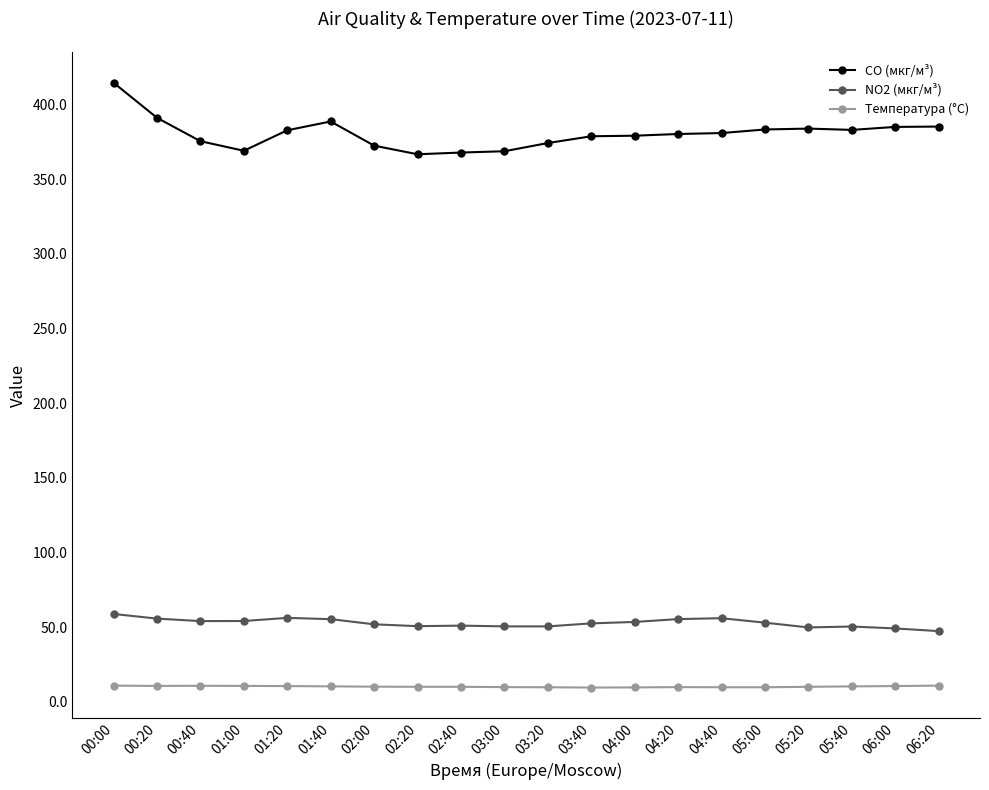

Is it true that CO (мкг/м³) equals 578.0 at 01:20?

False